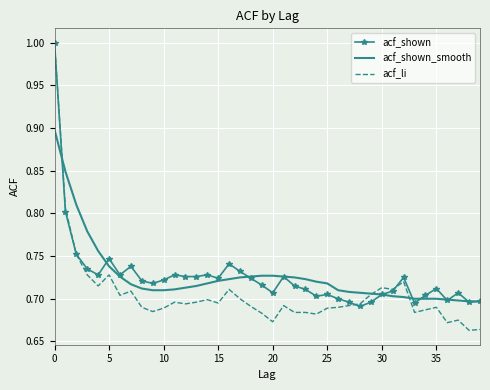

True or false: acf_shown_smooth and acf_shown intersect in this chart.

True